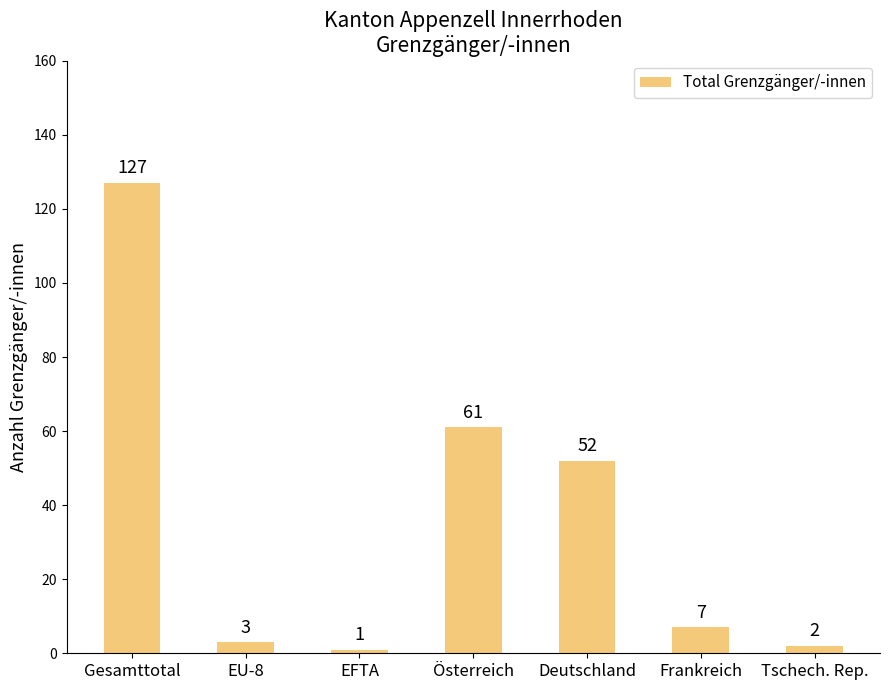

What is the value of the 1st bar from the left?

127